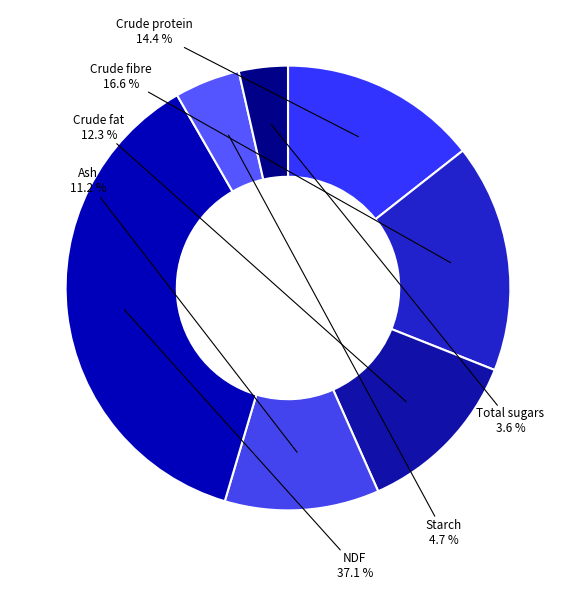

What is the smallest slice in the pie chart?

Total sugars